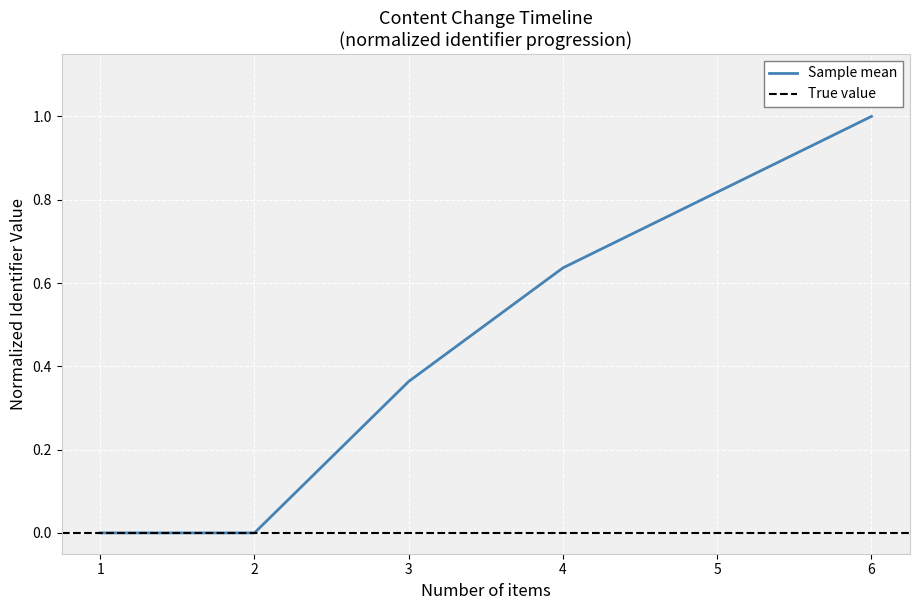

True or false: there are more than 1 points higher than both neighbors.

False